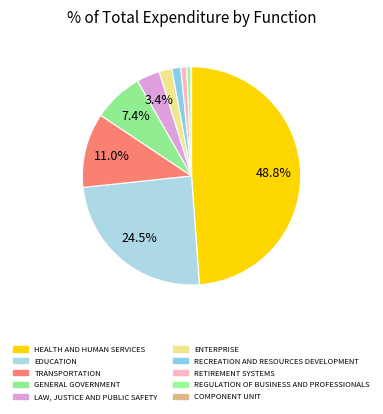

To the nearest percent, what is the average slice percentage?

10%